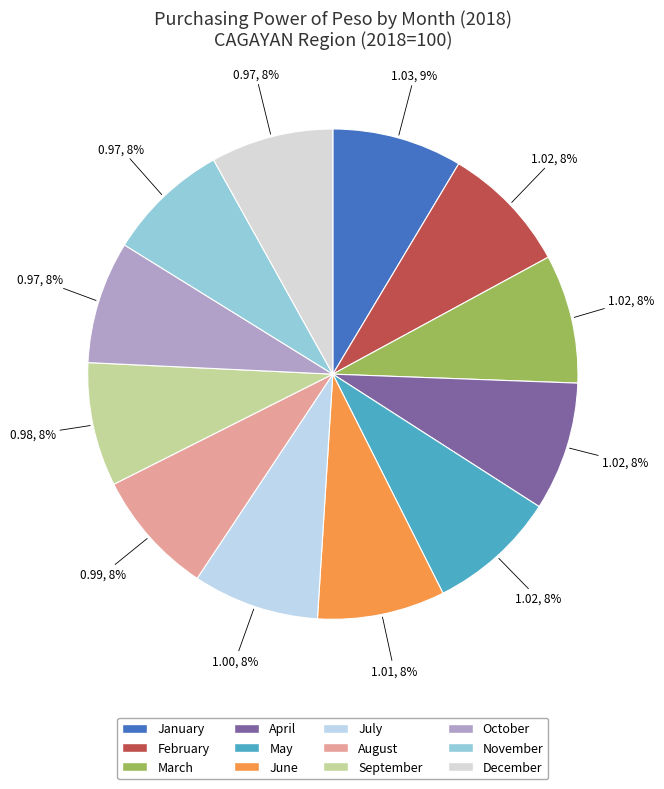

How many segments does this pie chart have?

12